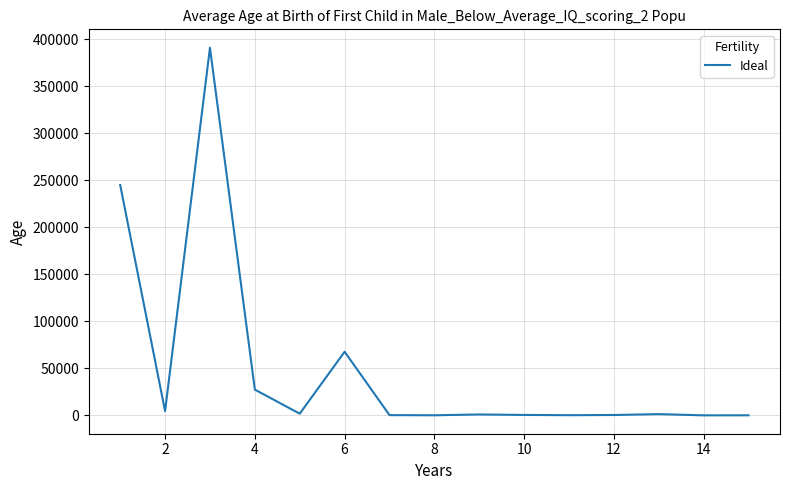

What is the maximum value shown in the chart?

390901.2